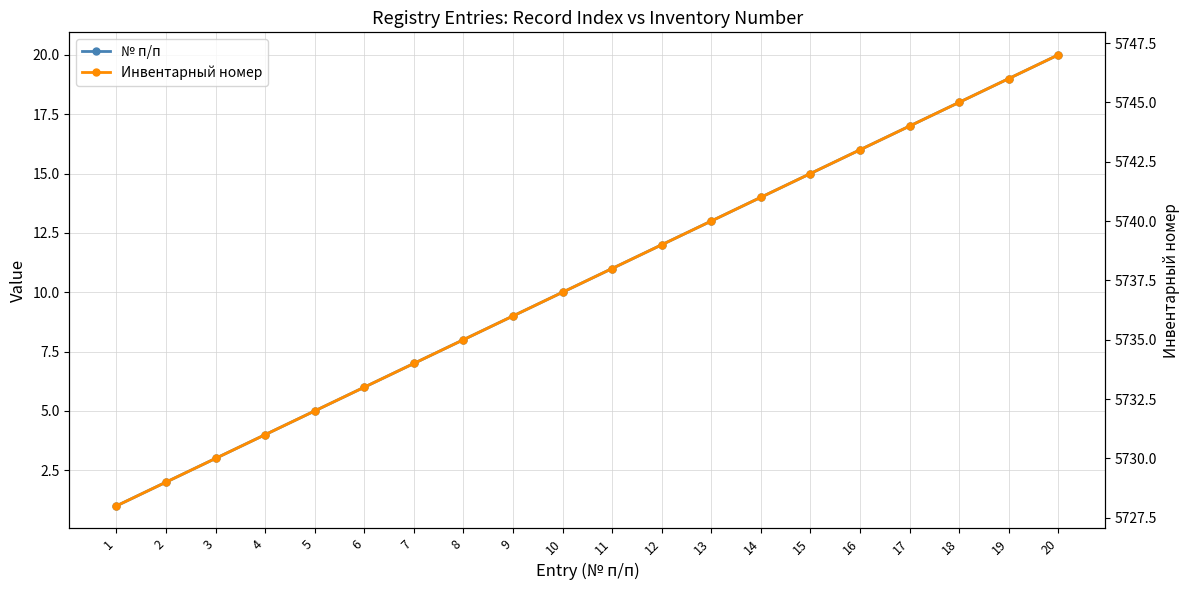

What is the maximum value shown in the chart?

5747